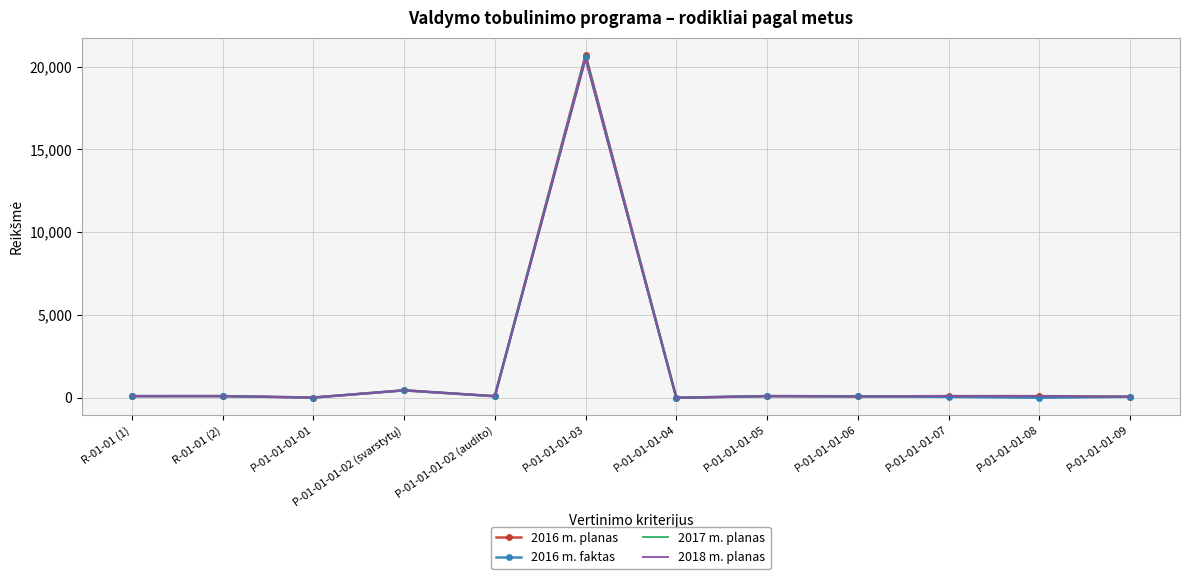

Which category has the highest value across all series?

P-01-01-01-03